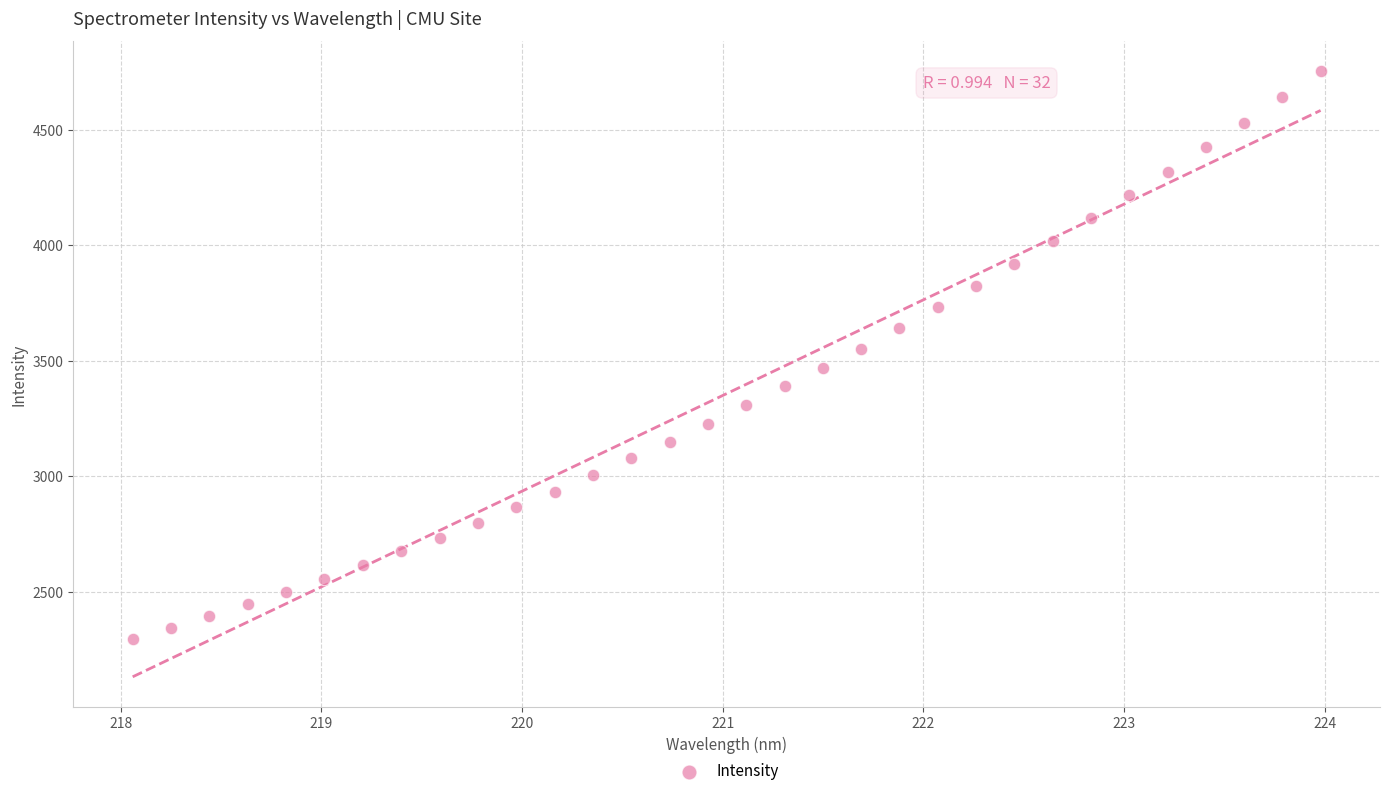

What is the range of Y values (max minus min)?

2456.2